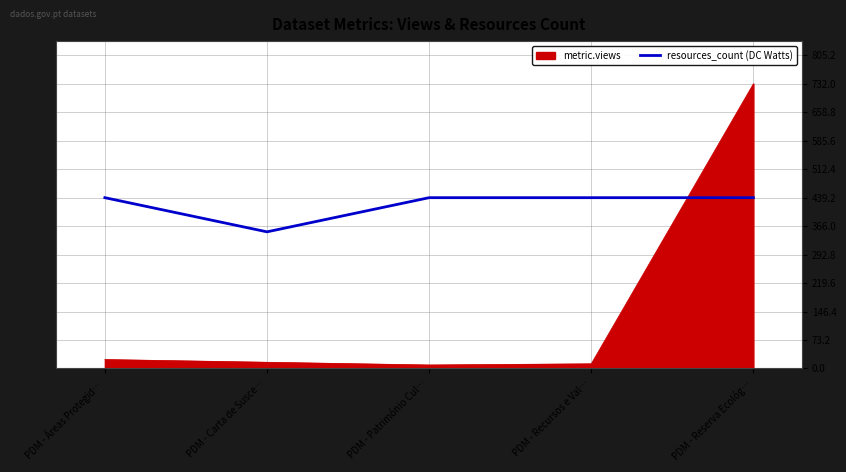

Which series ends up on top after the final intersection of resources_count (DC Watts) and metric.views?

metric.views